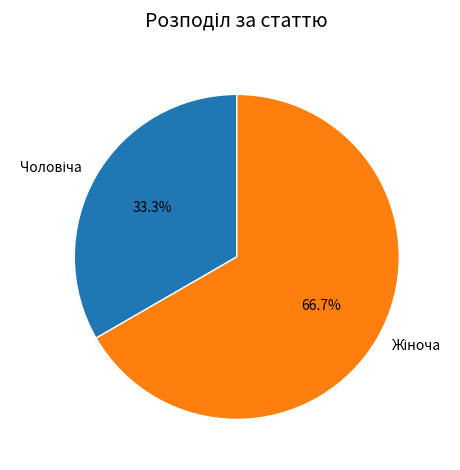

Is there any slice that represents more than half of the pie?

Yes